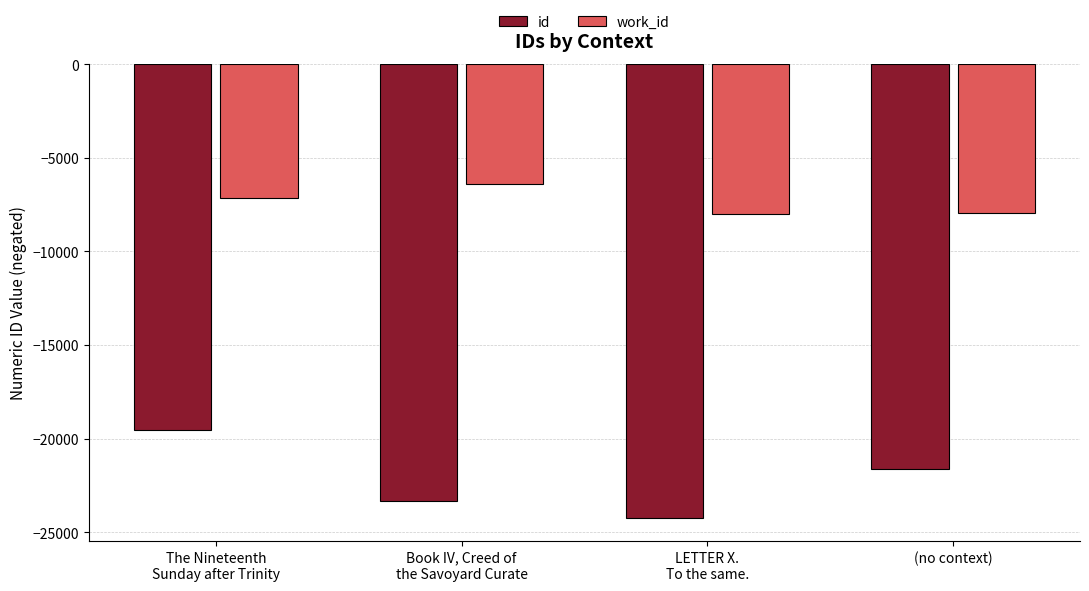

Where does the id series first go above -21631?

The Nineteenth
Sunday after Trinity